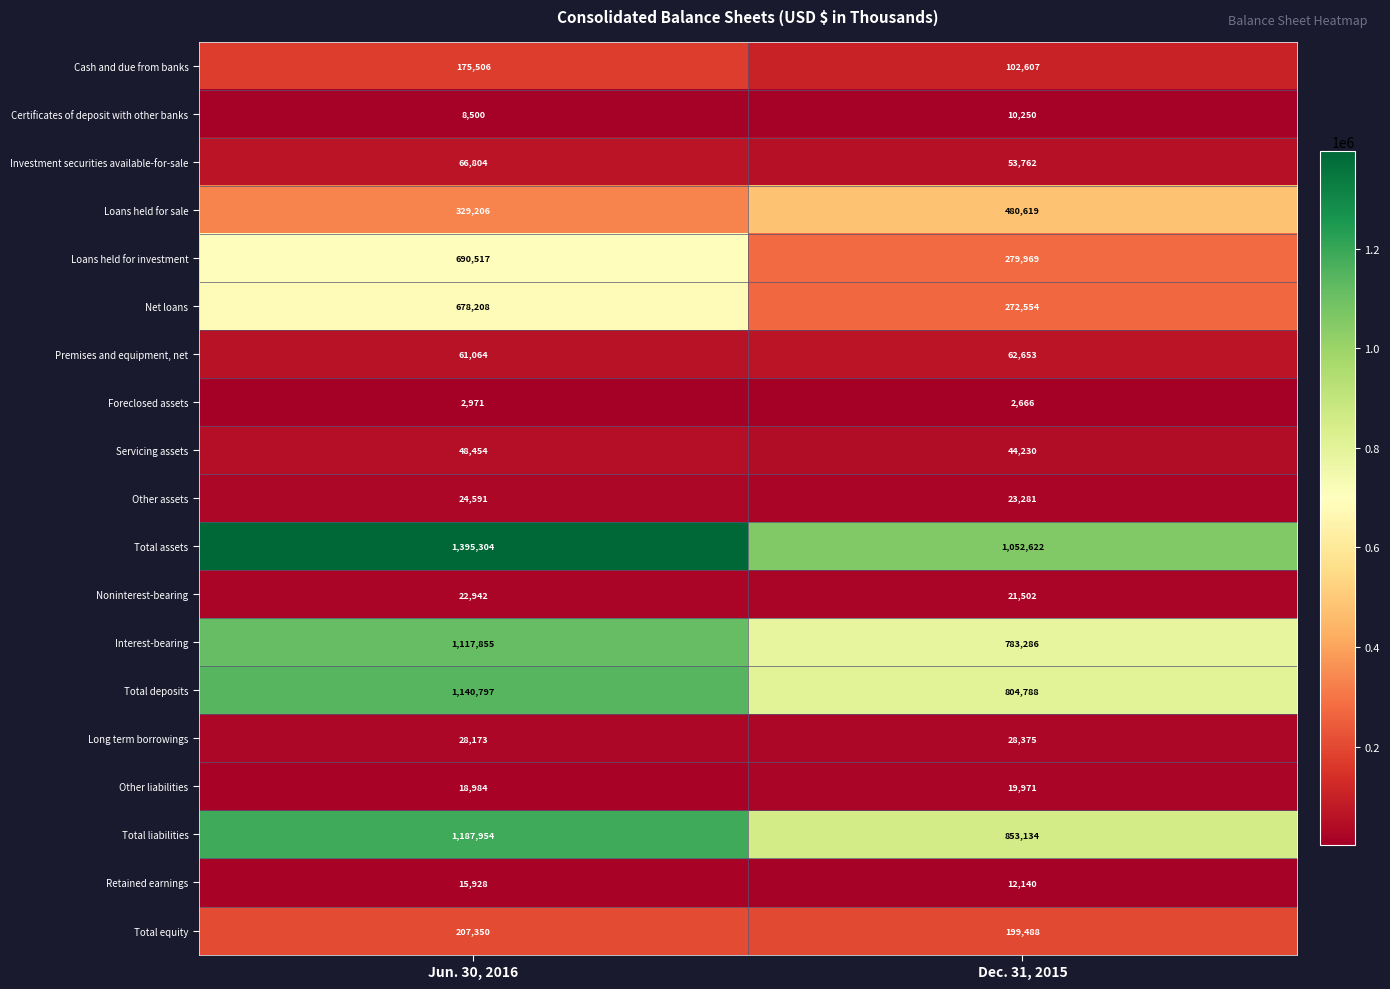

The Investment securities available-for-sale series shows 30206 at Dec. 31, 2015. True or false?

False